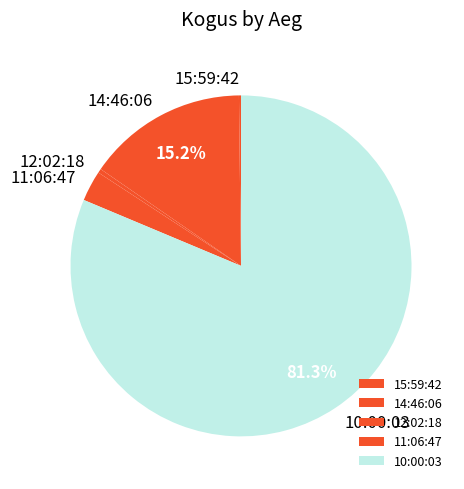

Which has a higher value, 10:00:03 or 14:46:06?

10:00:03